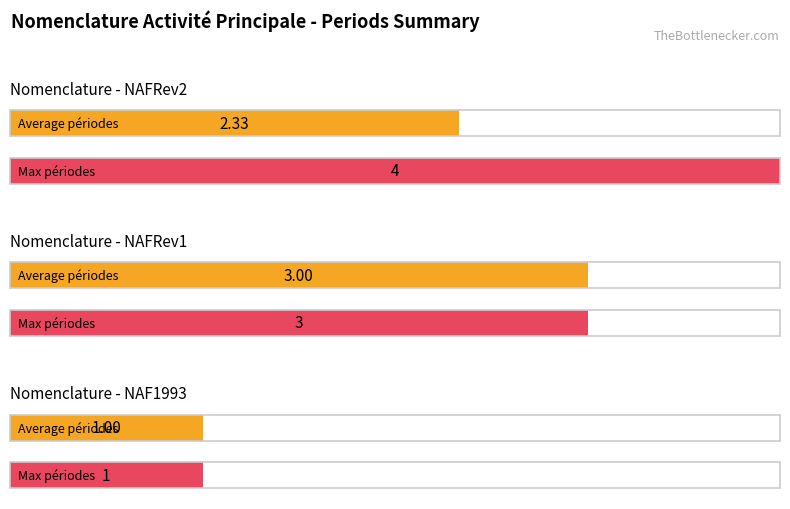

Which category has the highest value across all series?

NAFRev2